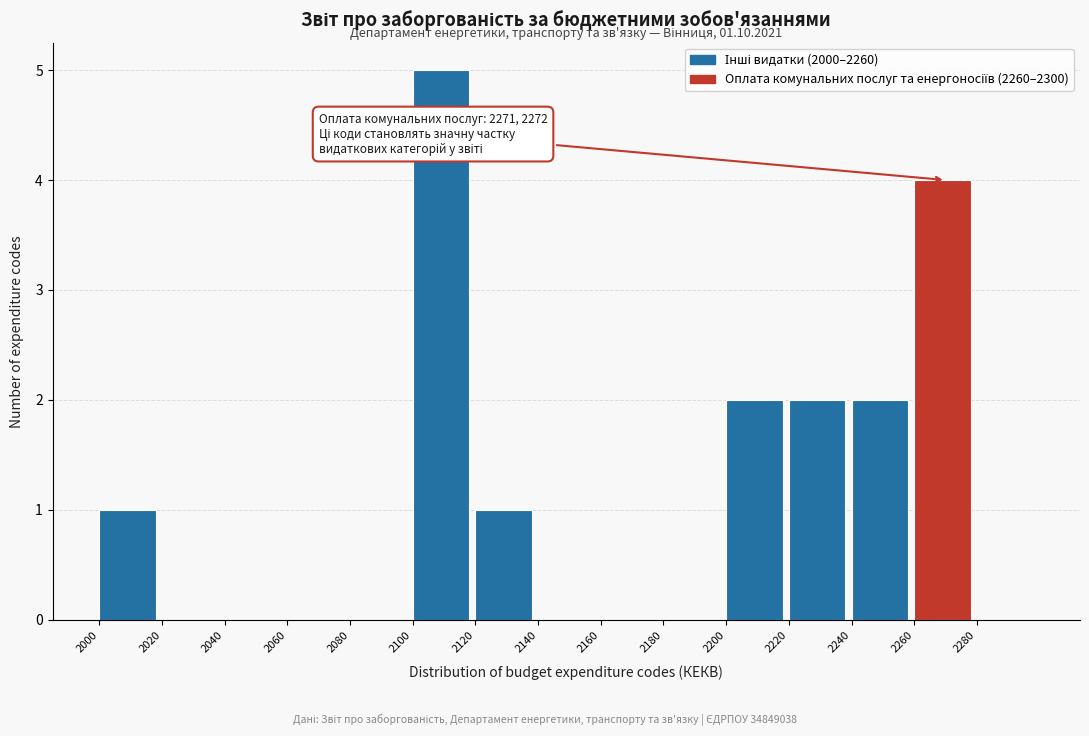

Which range on the x-axis has the tallest bar?

2100 to 2120